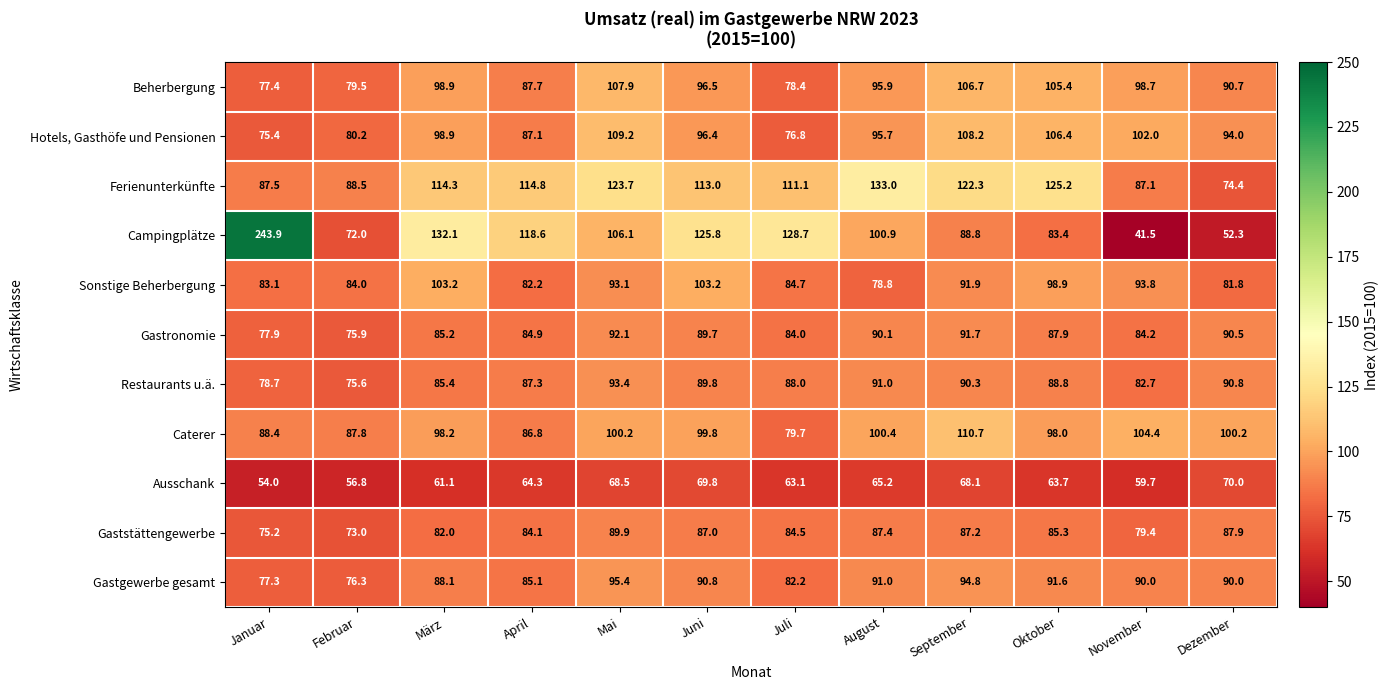

How many data points does each series have?

12